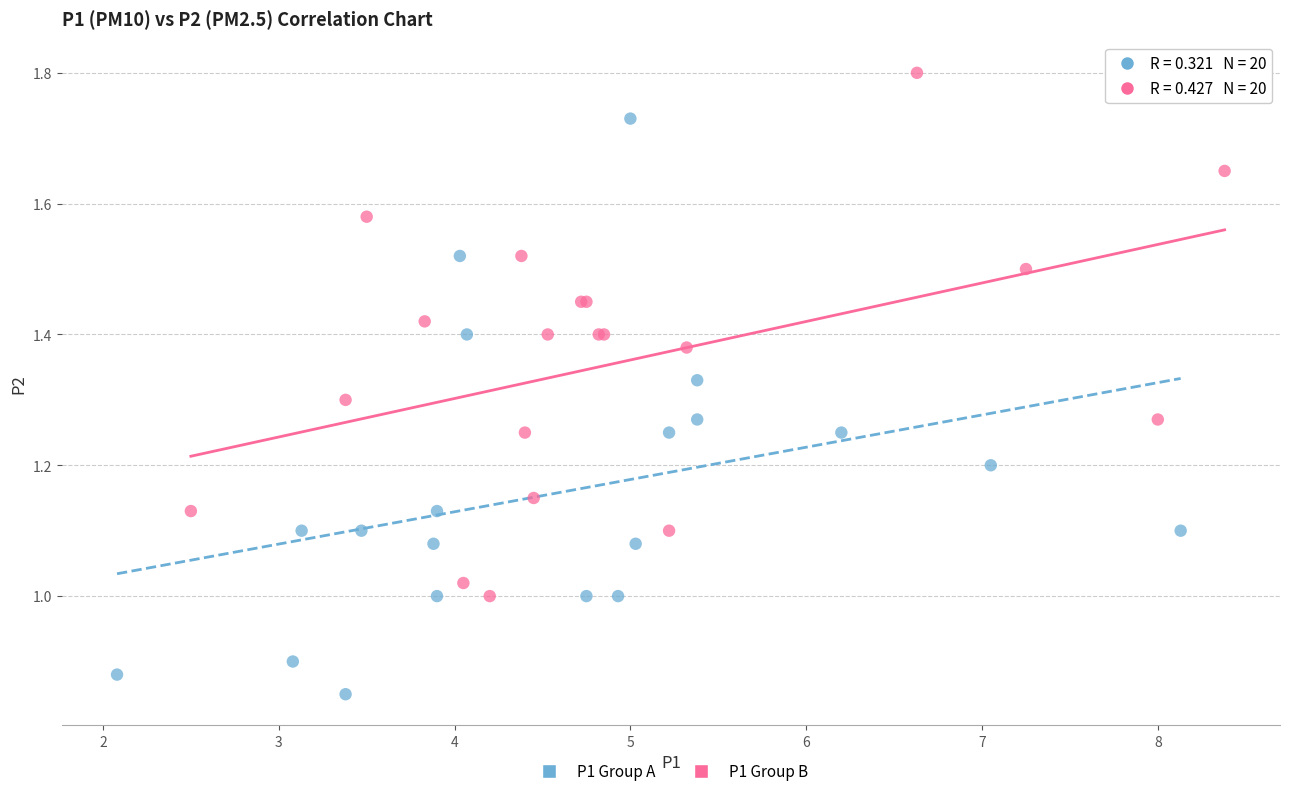

Which series has the widest spread of Y values?

P1 Group A